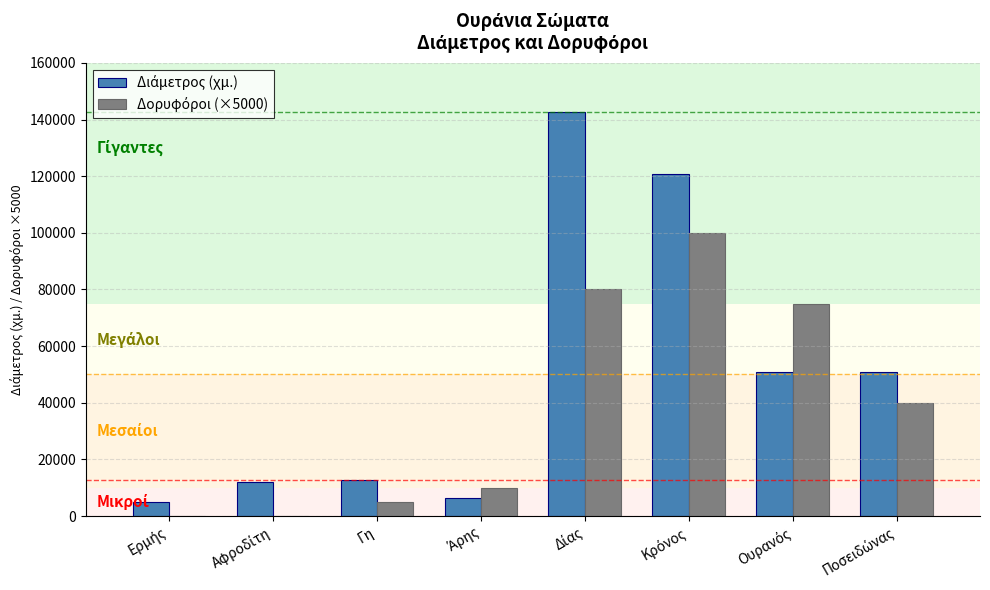

At which category is the sum across all series the highest?

Δίας